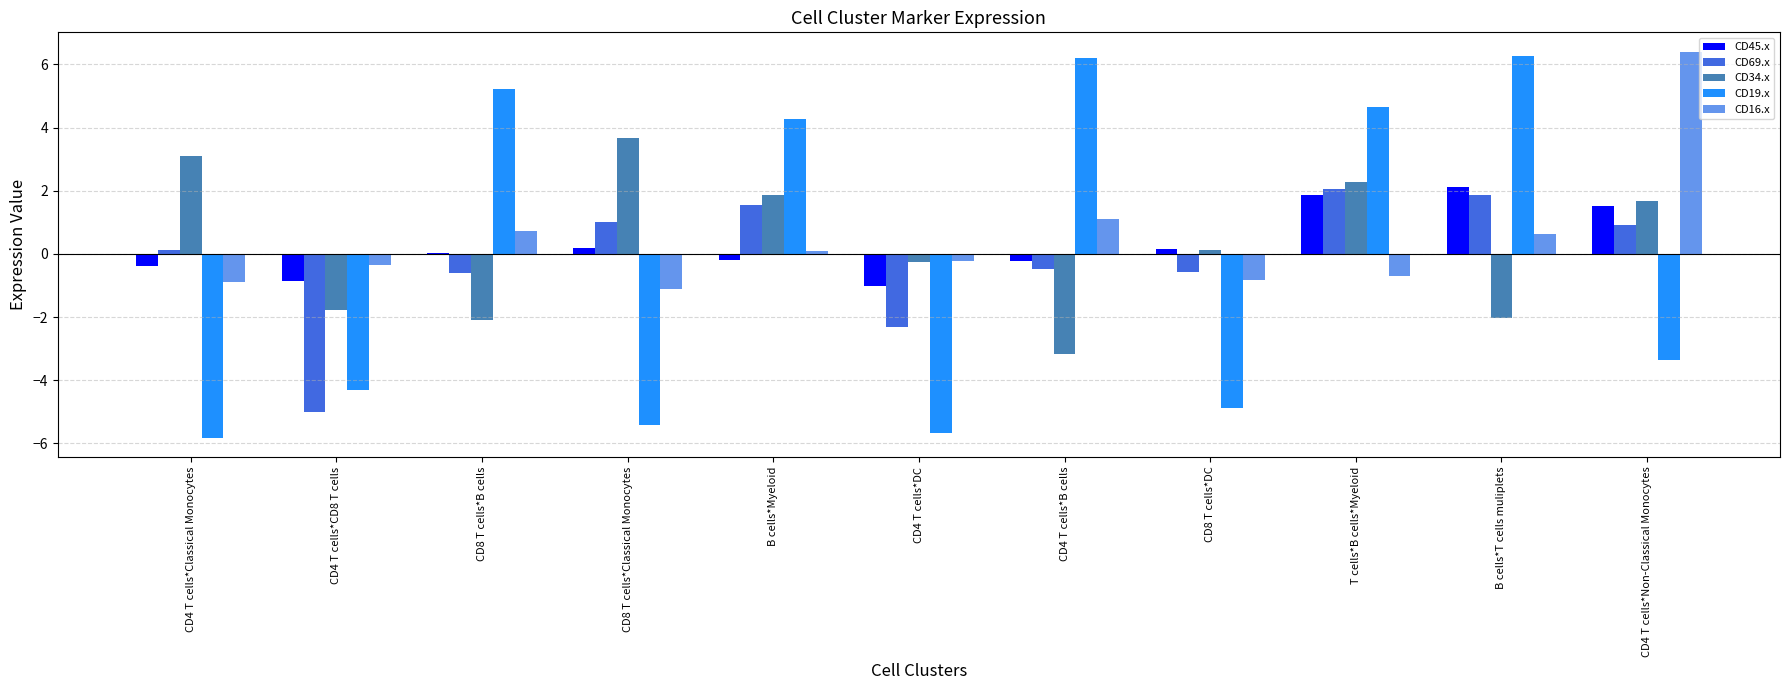

True or false: CD34.x has a value of -3.5 at B cells*T cells muliplets.

False